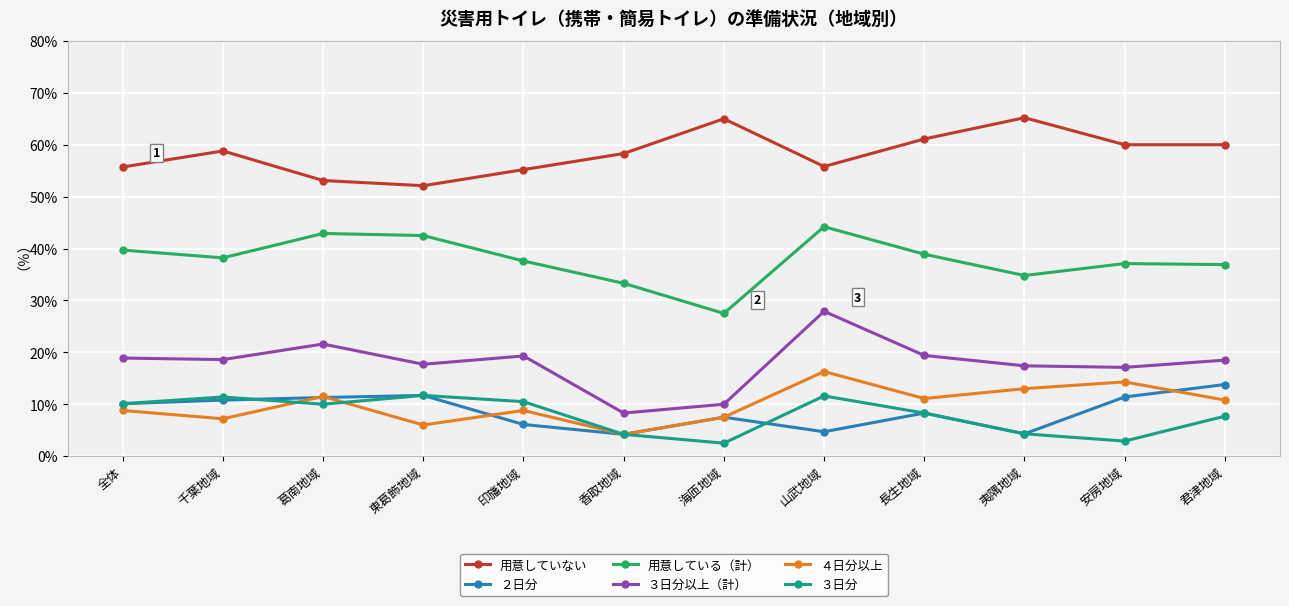

Which series has the widest spread of values?

３日分以上（計）